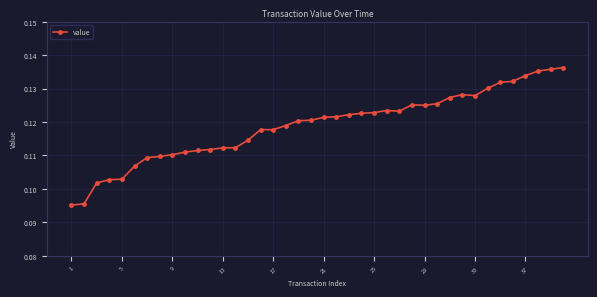

What is the sum of all values?

4.8